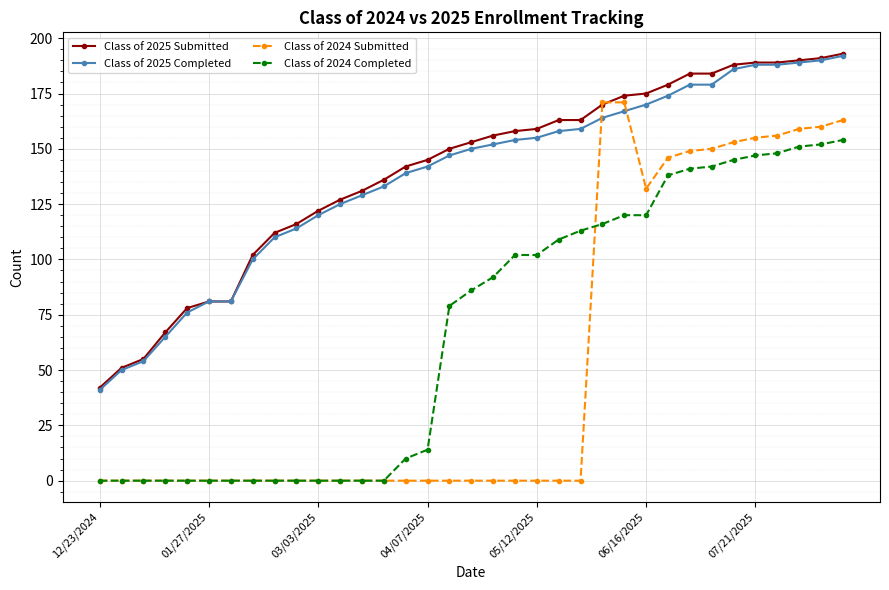

How many series are shown in this chart?

4